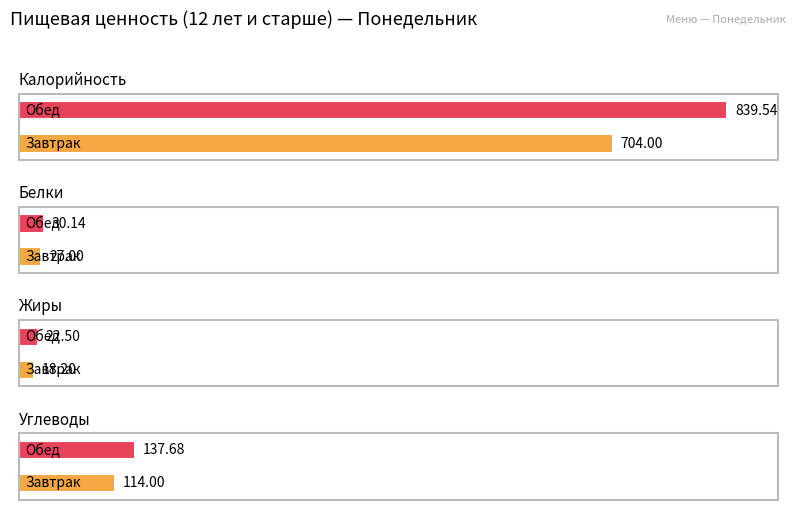

Is the value of Жиры at Завтрак greater than the value of Калорийность at Завтрак?

No